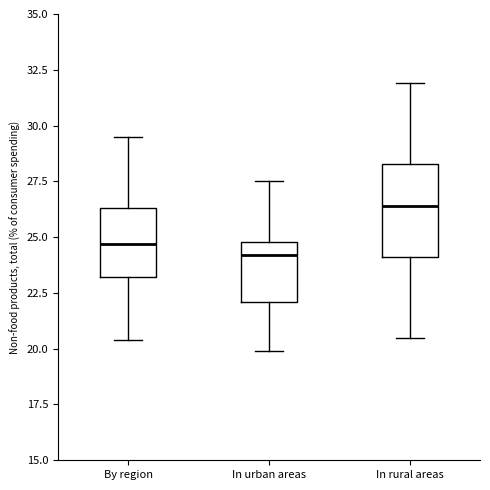

Which box has the lowest median line?

In urban areas